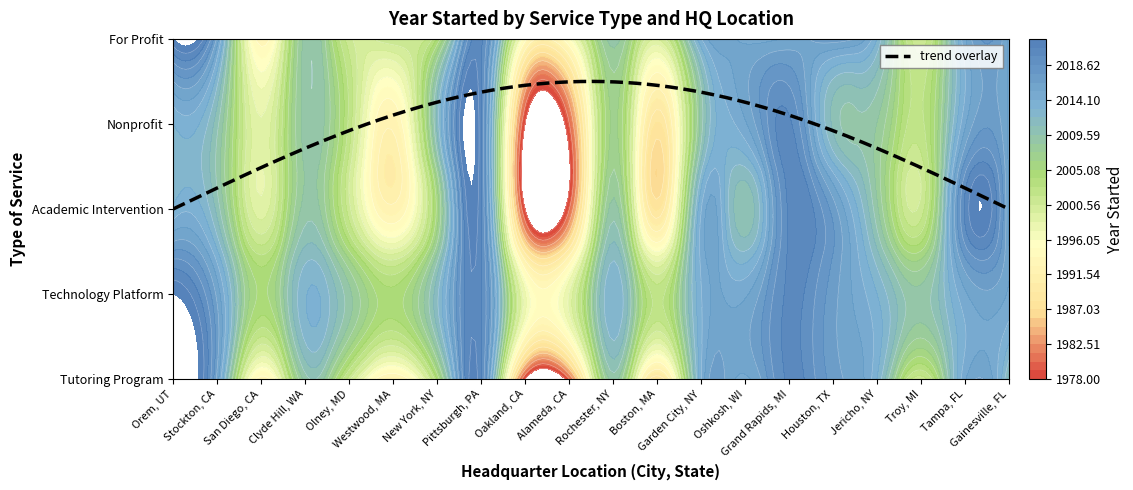

Which series changed the most between San Diego, CA and Alameda California?

For Profit